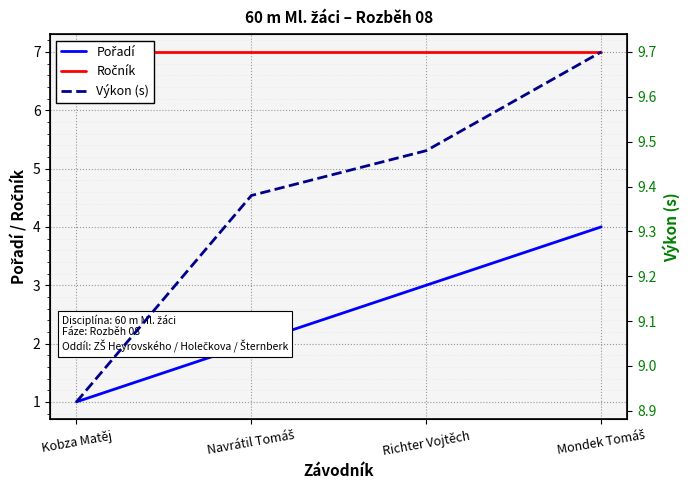

At which category does the chart reach its minimum across all series?

Kobza Matěj